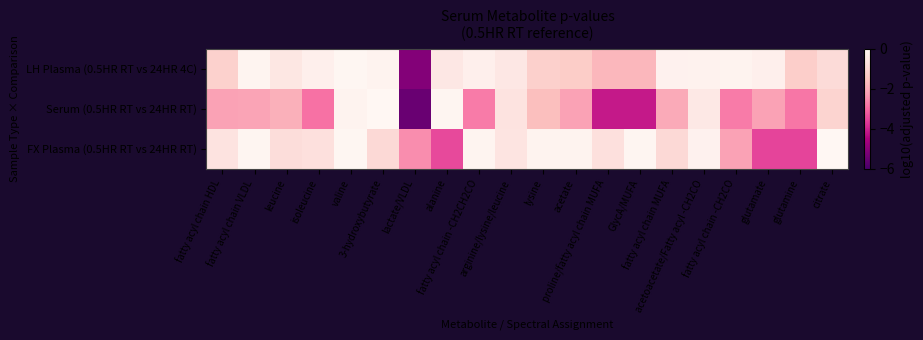

Reading left to right, what are all the values shown in this chart?

LH Plasma (0.5HR RT vs 24HR 4C): fatty acyl chain HDL=-1.1	fatty acyl chain VLDL=-0.1	leucine=-0.5	isoleucine=-0.2	valine=-0.0	3-hydroxybutyrate=-0.1	lactate/VLDL=-5.1	alanine=-0.5	fatty acyl chain -CH2CH2CO=-0.2	arginine/lysine/leucine=-0.5	lysine=-1.2	acetate=-1.3	proline/fatty acyl chain MUFA=-1.8	GlycA/MUFA=-1.8	fatty acyl chain MUFA=-0.2	acetoacetate/Fatty acyl -CH2CO=-0.2	fatty acyl chain -CH2CO=-0.1	glutamate=-0.2	glutamine=-1.2	citrate=-0.9
Serum (0.5HR RT vs 24HR RT): fatty acyl chain HDL=-2.2	fatty acyl chain VLDL=-2.1	leucine=-1.9	isoleucine=-2.9	valine=-0.1	3-hydroxybutyrate=-0.0	lactate/VLDL=-5.5	alanine=-0.1	fatty acyl chain -CH2CH2CO=-2.7	arginine/lysine/leucine=-0.6	lysine=-1.6	acetate=-2.2	proline/fatty acyl chain MUFA=-4.1	GlycA/MUFA=-4.1	fatty acyl chain MUFA=-2.0	acetoacetate/Fatty acyl -CH2CO=-0.5	fatty acyl chain -CH2CO=-2.7	glutamate=-2.2	glutamine=-2.8	citrate=-1.1
FX Plasma (0.5HR RT vs 24HR RT): fatty acyl chain HDL=-0.6	fatty acyl chain VLDL=-0.1	leucine=-0.8	isoleucine=-0.7	valine=-0.0	3-hydroxybutyrate=-0.9	lactate/VLDL=-2.5	alanine=-3.4	fatty acyl chain -CH2CH2CO=-0.1	arginine/lysine/leucine=-0.6	lysine=-0.1	acetate=-0.1	proline/fatty acyl chain MUFA=-0.7	GlycA/MUFA=-0.1	fatty acyl chain MUFA=-0.9	acetoacetate/Fatty acyl -CH2CO=-0.2	fatty acyl chain -CH2CO=-2.2	glutamate=-3.5	glutamine=-3.5	citrate=-0.0